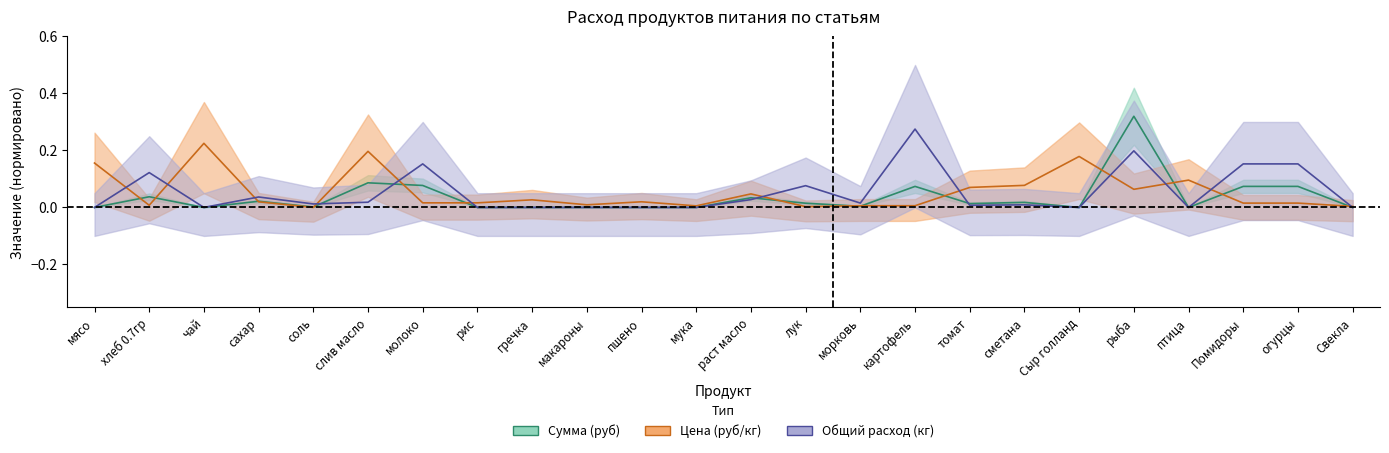

Does the chart have visible grid lines?

No